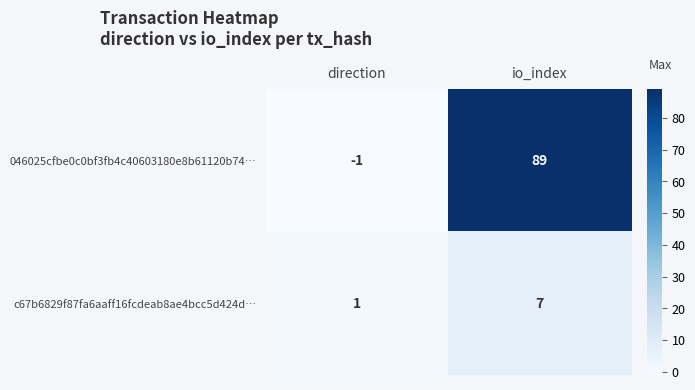

What is the average value of the c67b6829f87fa6aaff16fcdeab8ae4bcc5d424d… series?

4